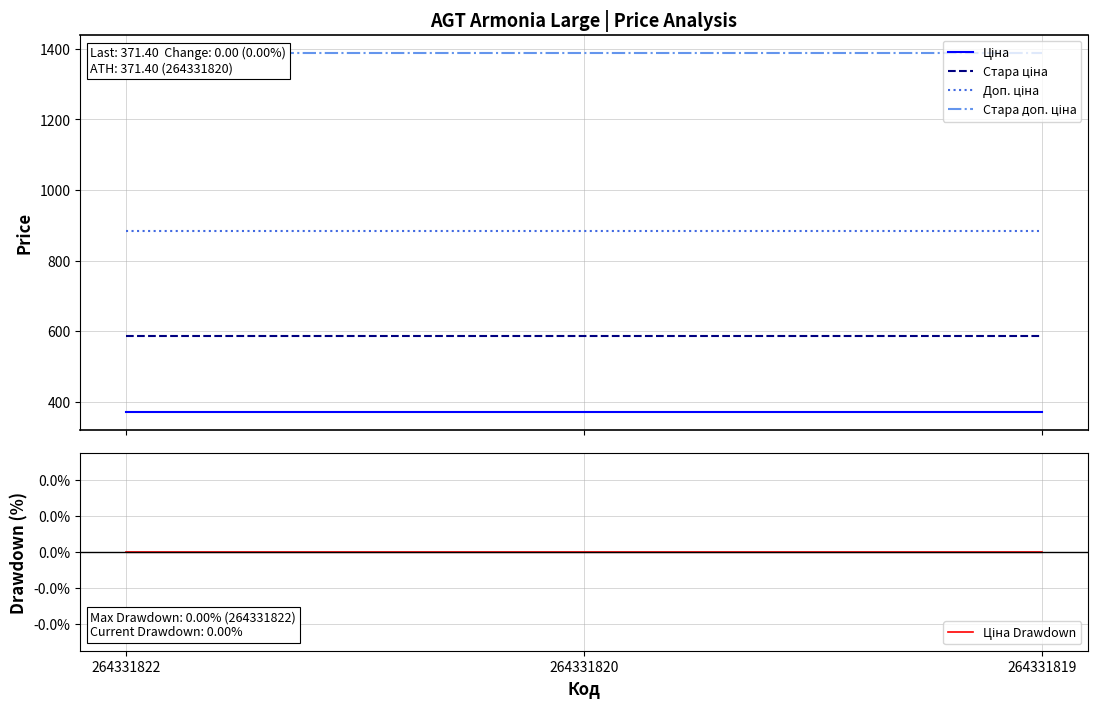

Is the value of Стара доп. ціна at 264331819 greater than the value of Доп. ціна at 264331819?

Yes